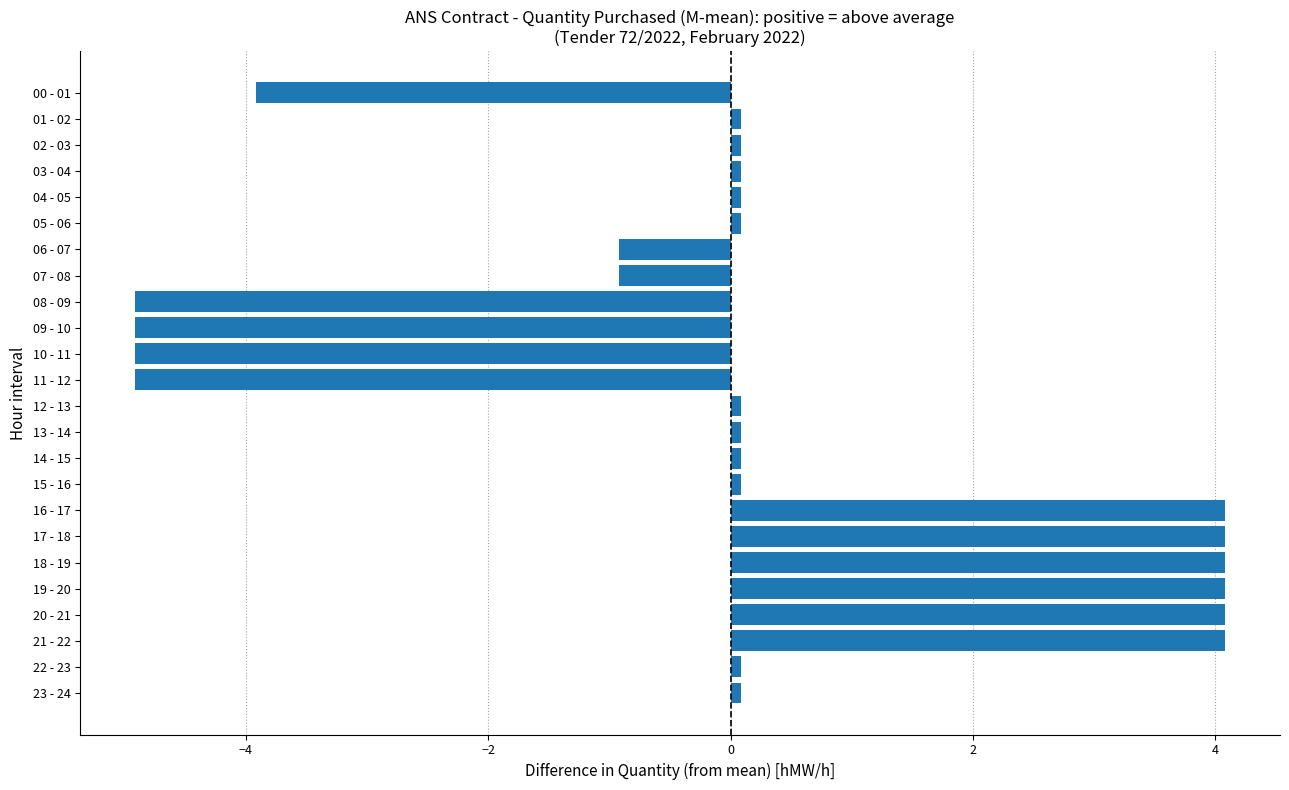

Reading bottom to top, list all the values displayed in this chart.

0.1	0.1	4.1	4.1	4.1	4.1	4.1	4.1	0.1	0.1	0.1	0.1	-4.9	-4.9	-4.9	-4.9	-0.9	-0.9	0.1	0.1	0.1	0.1	0.1	-3.9